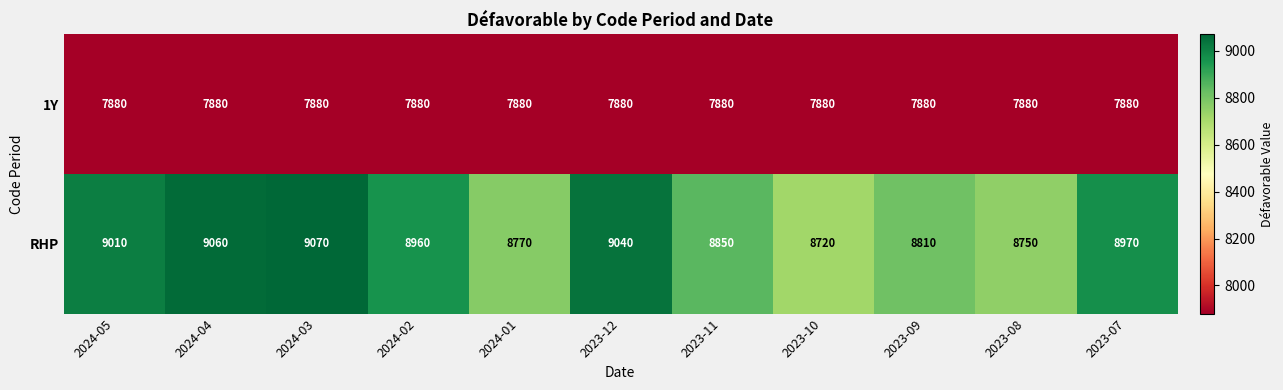

What is the approximate value of RHP at 2023-12, to the nearest 50?

9050